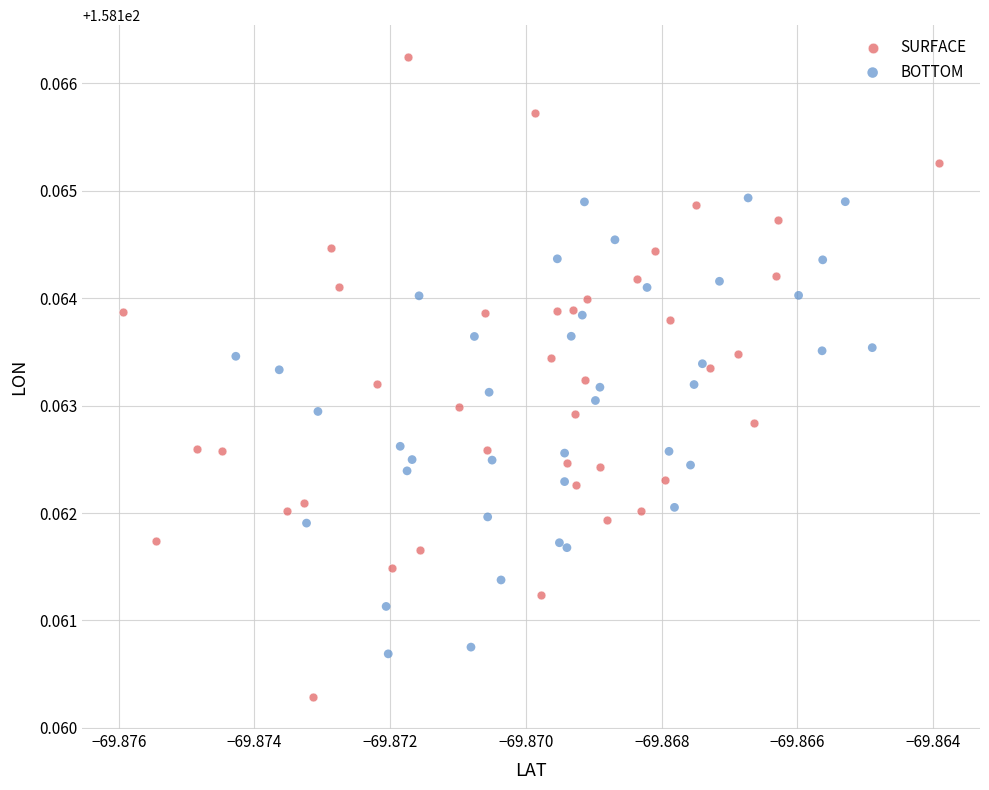

Which series has the largest Y range (max minus min)?

SURFACE